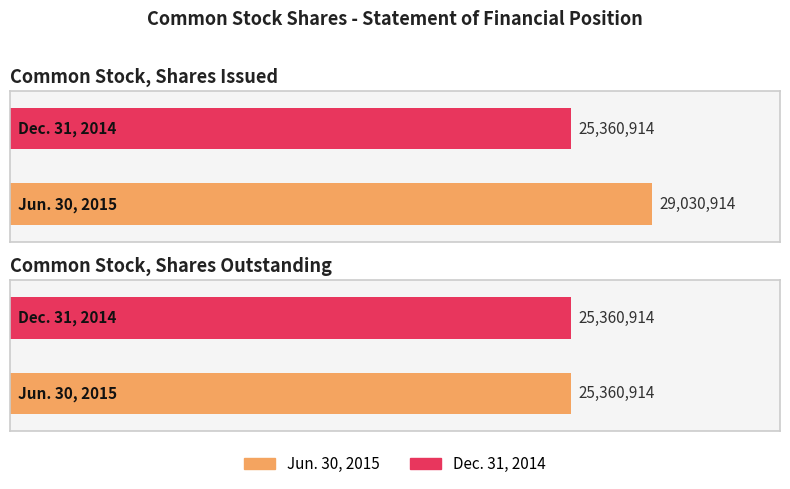

How many groups of bars are there?

2